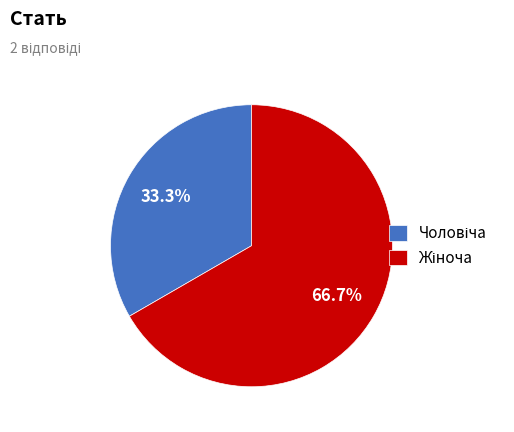

How many slices are in this pie chart?

2